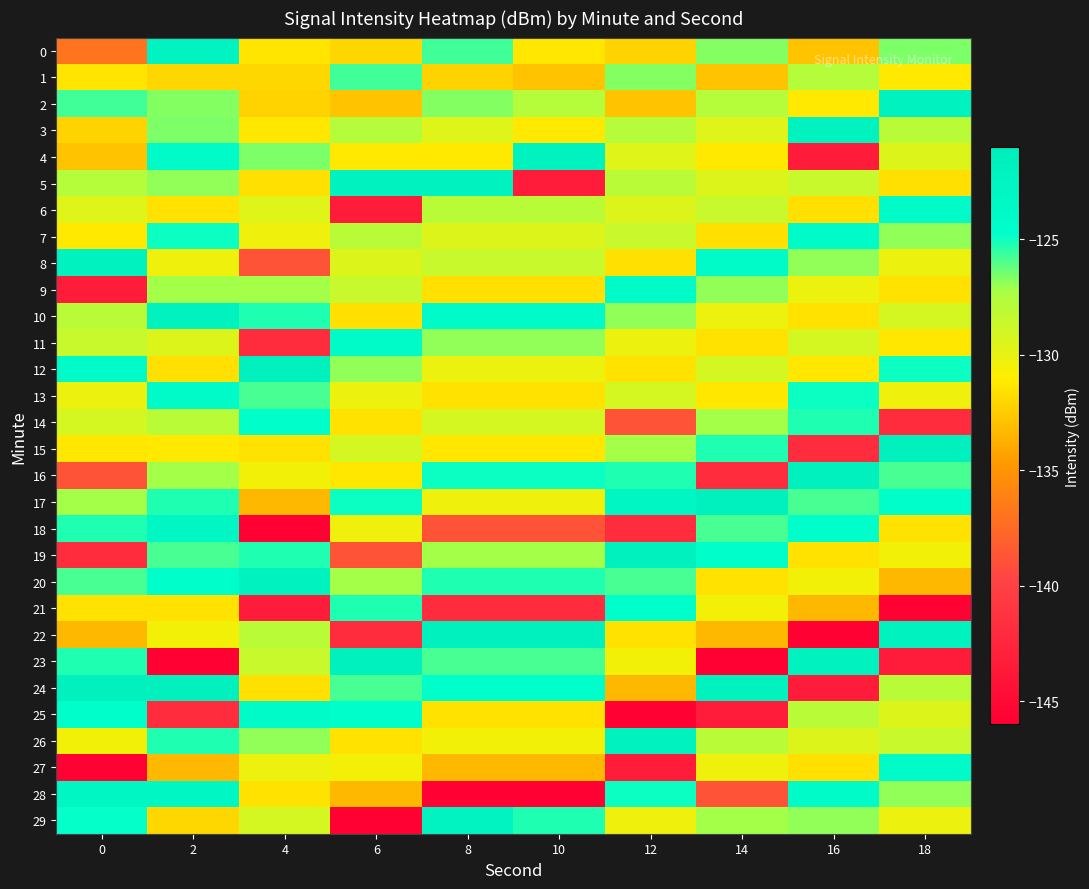

How many distinct data groups are displayed?

30